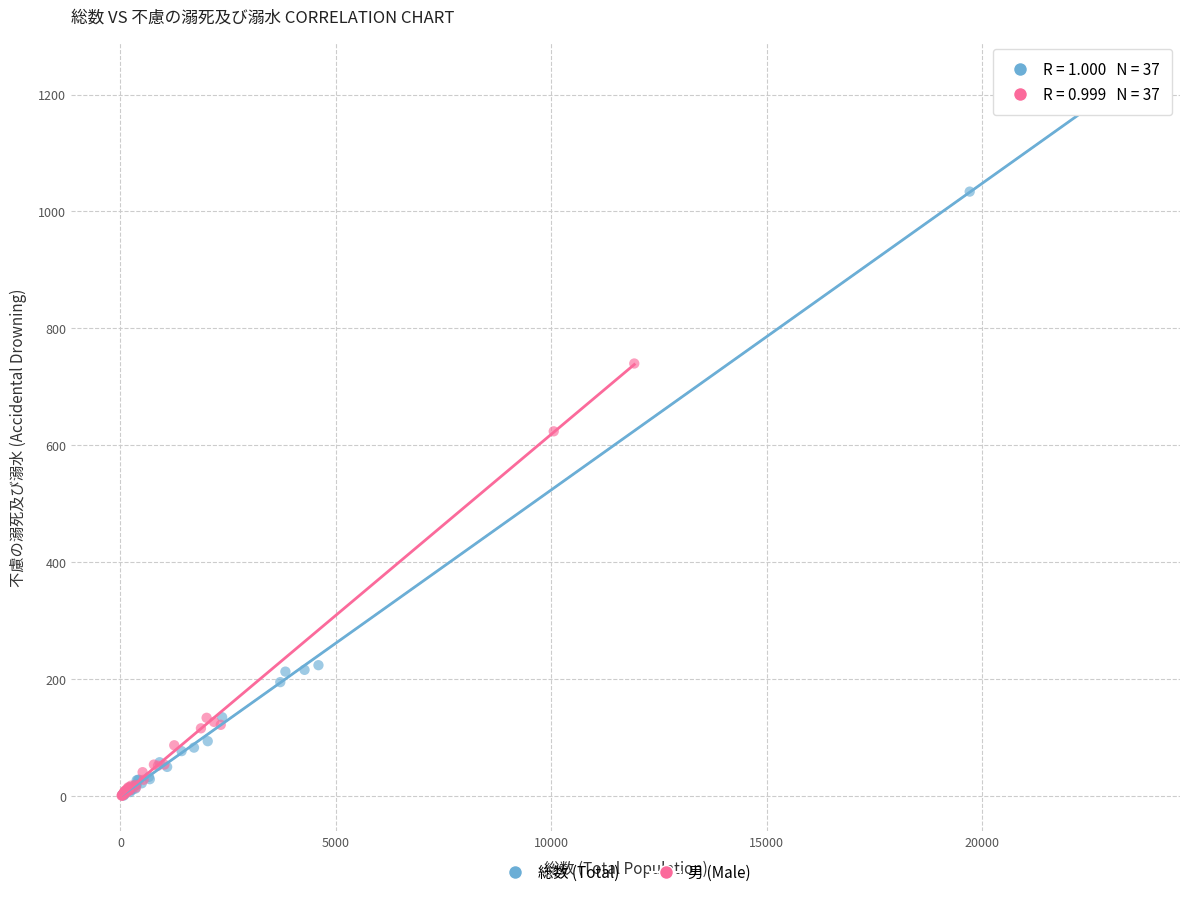

What are all the series names shown in the legend?

総数 (Total), 男 (Male)